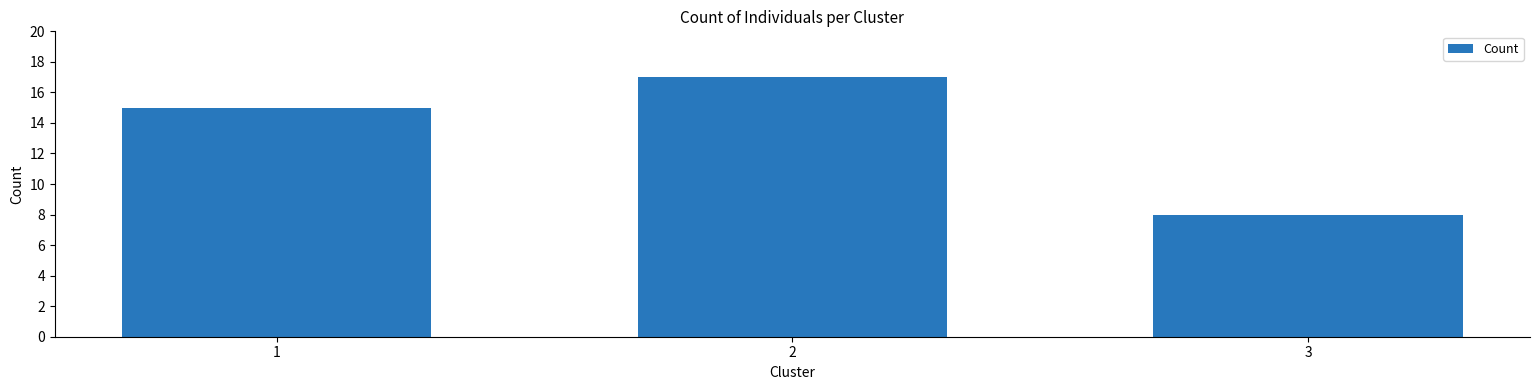

What is the value of the 3rd bar from the left?

8